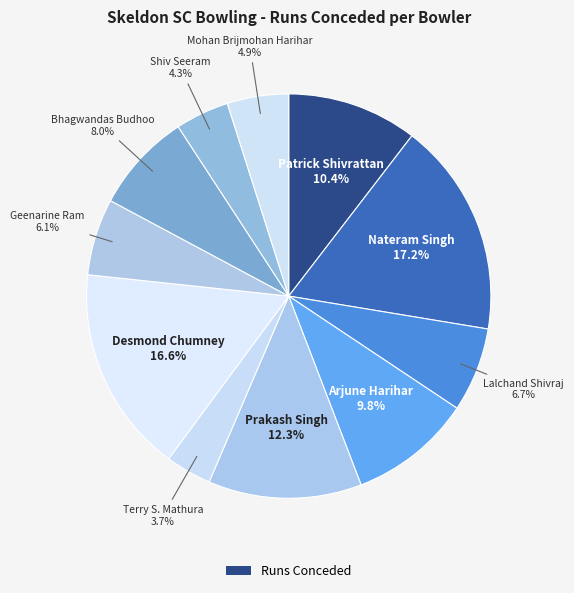

Rank the categories by value from lowest to highest.

Terry S. Mathura, Shiv Seeram, Mohan Brijmohan Harihar, Geenarine Ram, Lalchand Shivraj, Bhagwandas Budhoo, Arjune Harihar, Patrick Shivrattan, Prakash Singh, Desmond Chumney, Nateram Singh